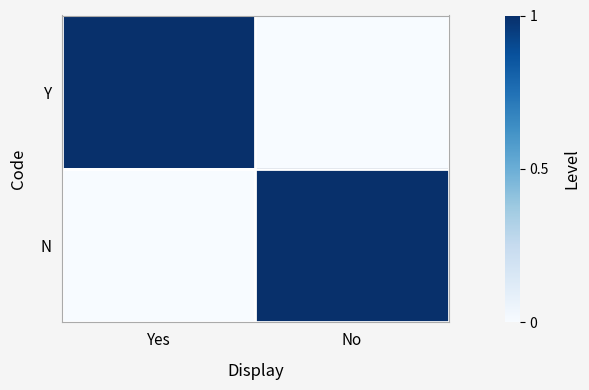

Between Yes and No, which series saw the biggest shift?

Y